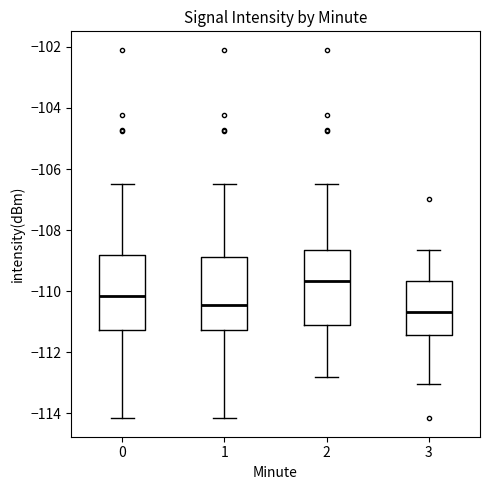

Where is the upper edge of the box at x = 3 on the y-axis? The values are not printed on the chart, so give them approximately, as read against the axis.

-109.6